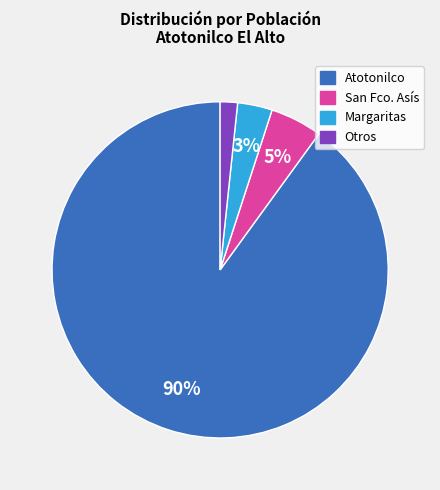

To the nearest percent, what is the difference between the largest and smallest slice percentages?

88%